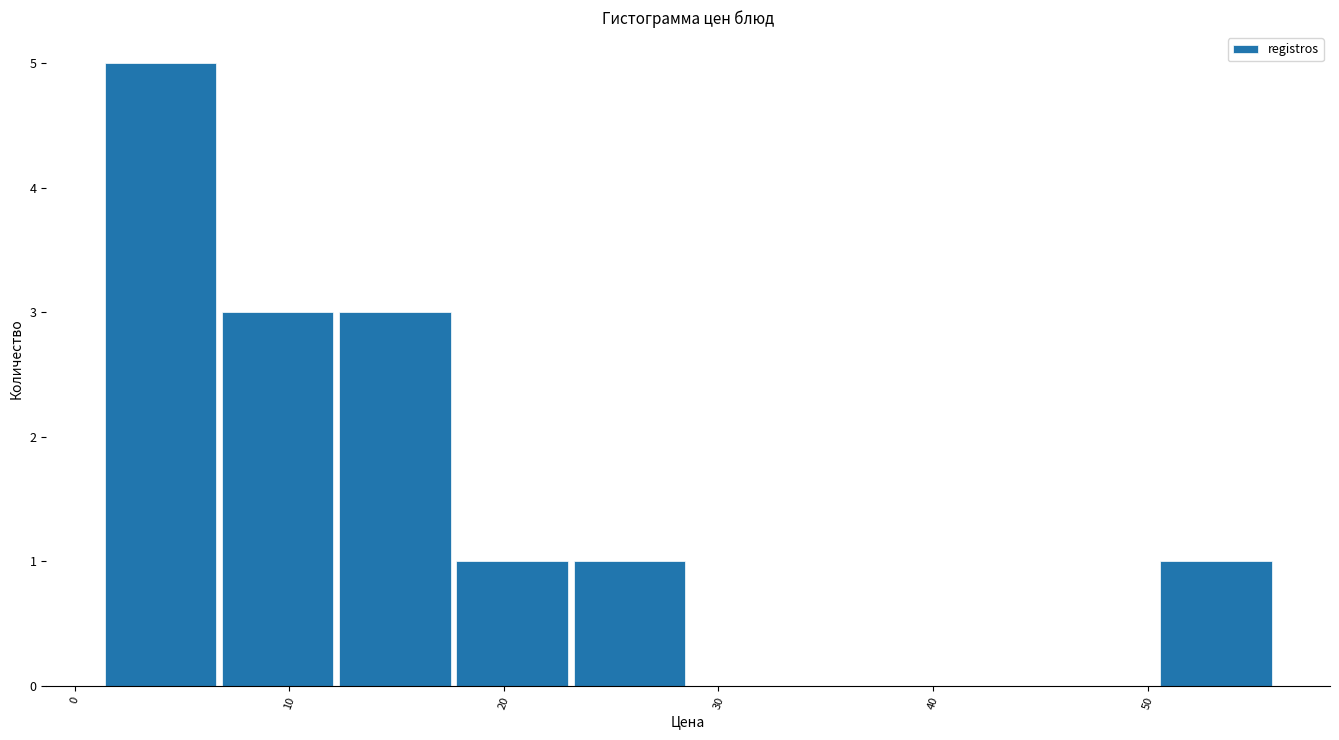

Reading left to right, transcribe this chart: for each bar, give the range it covers on the x-axis and its height. Neither the bar edges nor the heights are printed on the chart, so give them approximately, as read against the axes.

1 to 7: 5
7 to 12: 3
12 to 18: 3
18 to 23: 1
23 to 29: 1
29 to 34: 0
34 to 40: 0
40 to 45: 0
45 to 50: 0
50 to 56: 1